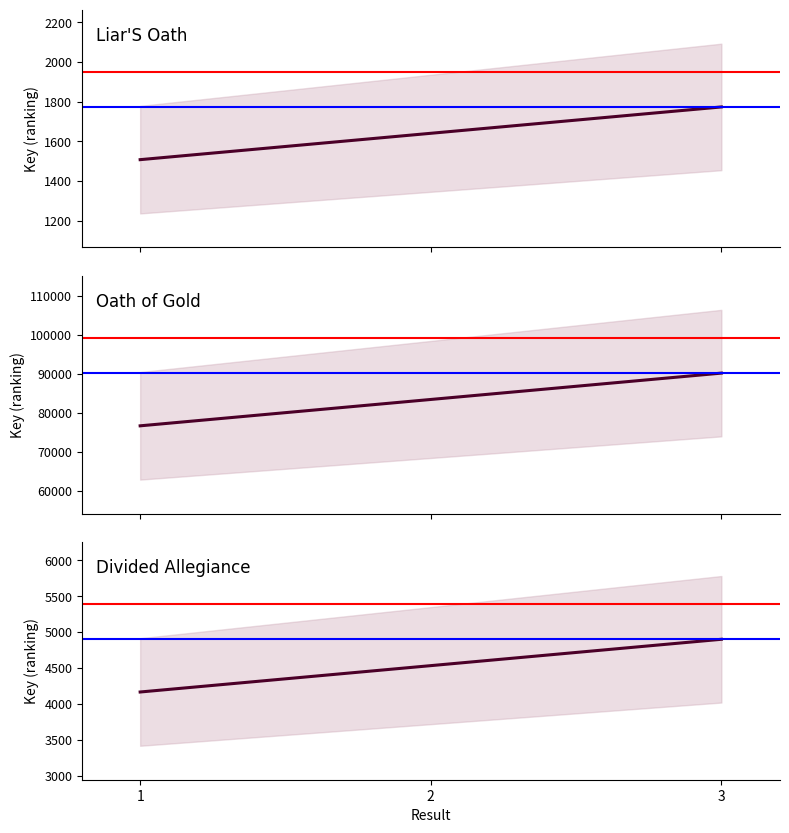

What is the value of the 2nd point from the left?

90212